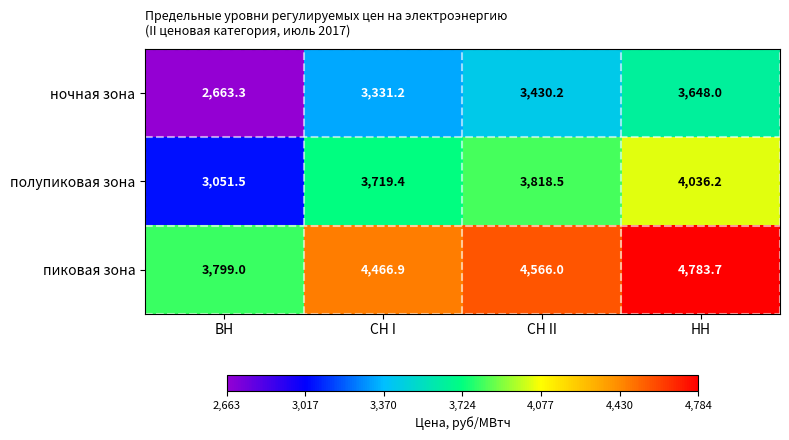

Reading left to right, extract all data points from this chart.

ночная зона: 2663.3	3331.2	3430.2	3648.0
полупиковая зона: 3051.5	3719.4	3818.5	4036.2
пиковая зона: 3799.0	4466.9	4566.0	4783.7